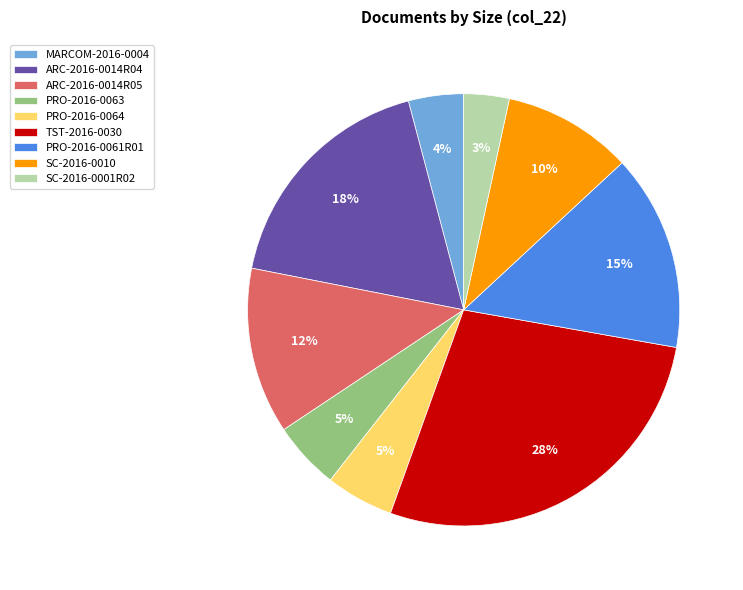

How many segments does this pie chart have?

9